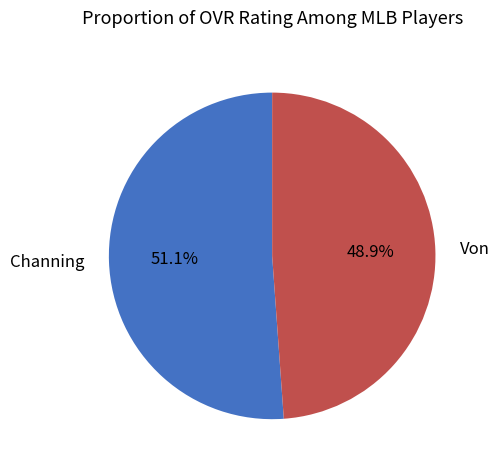

Combined, do Channing and Von account for over 50%?

Yes